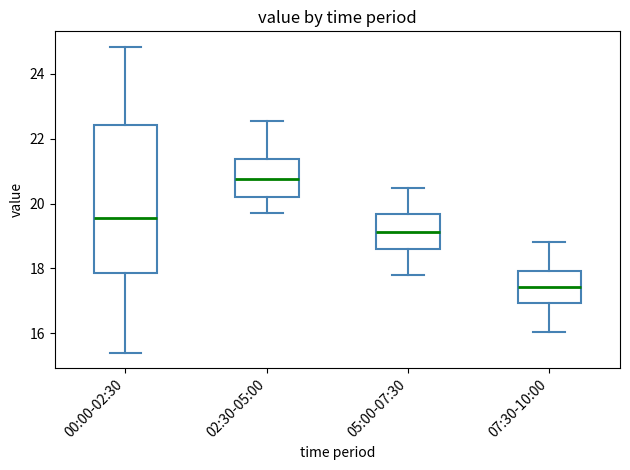

Where does the median line of the box for 07:30-10:00 sit on the y-axis? The values are not printed on the chart, so give them approximately, as read against the axis.

17.4